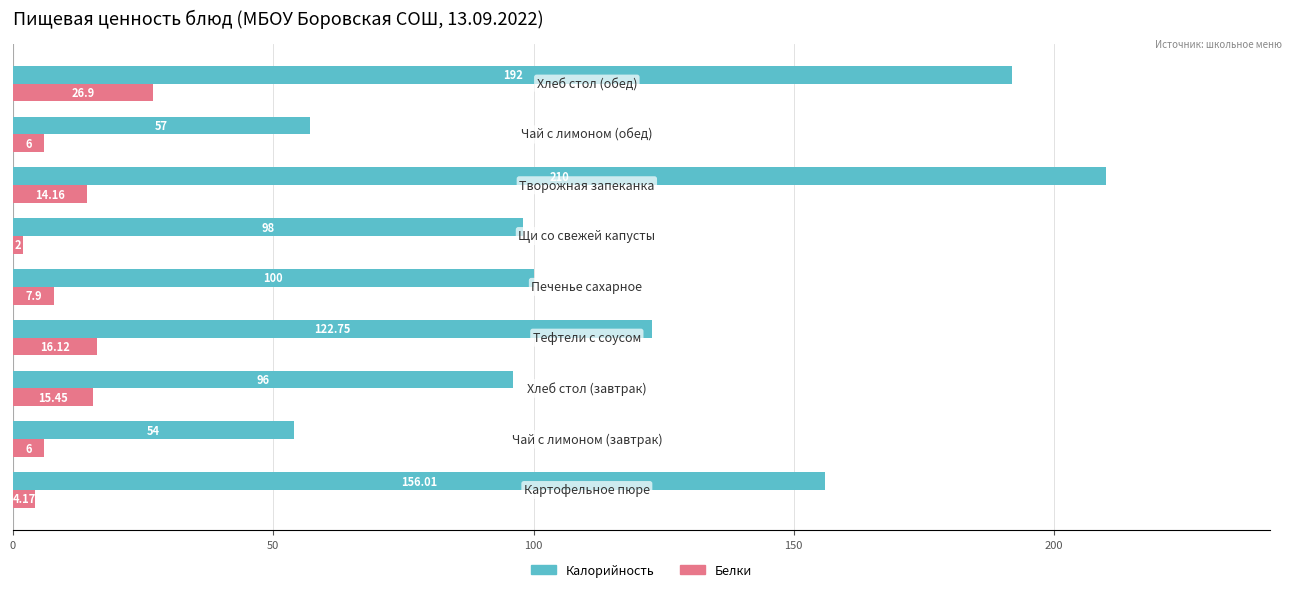

What is the sum of all Белки values?

98.7